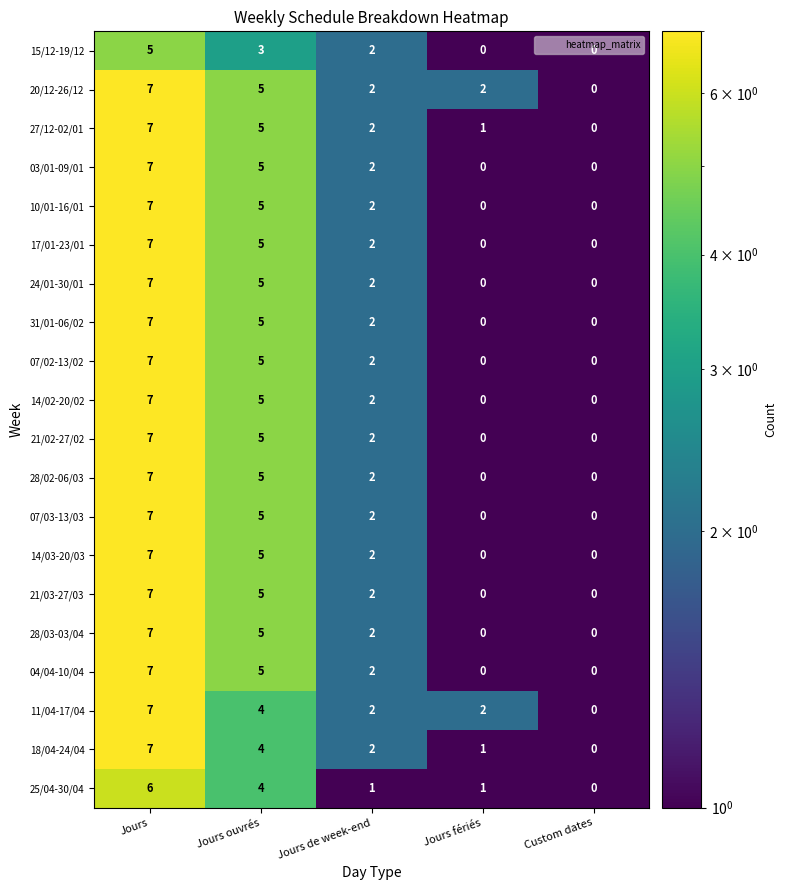

What is the difference between the 28/03-03/04 values at Jours and Jours fériés?

7